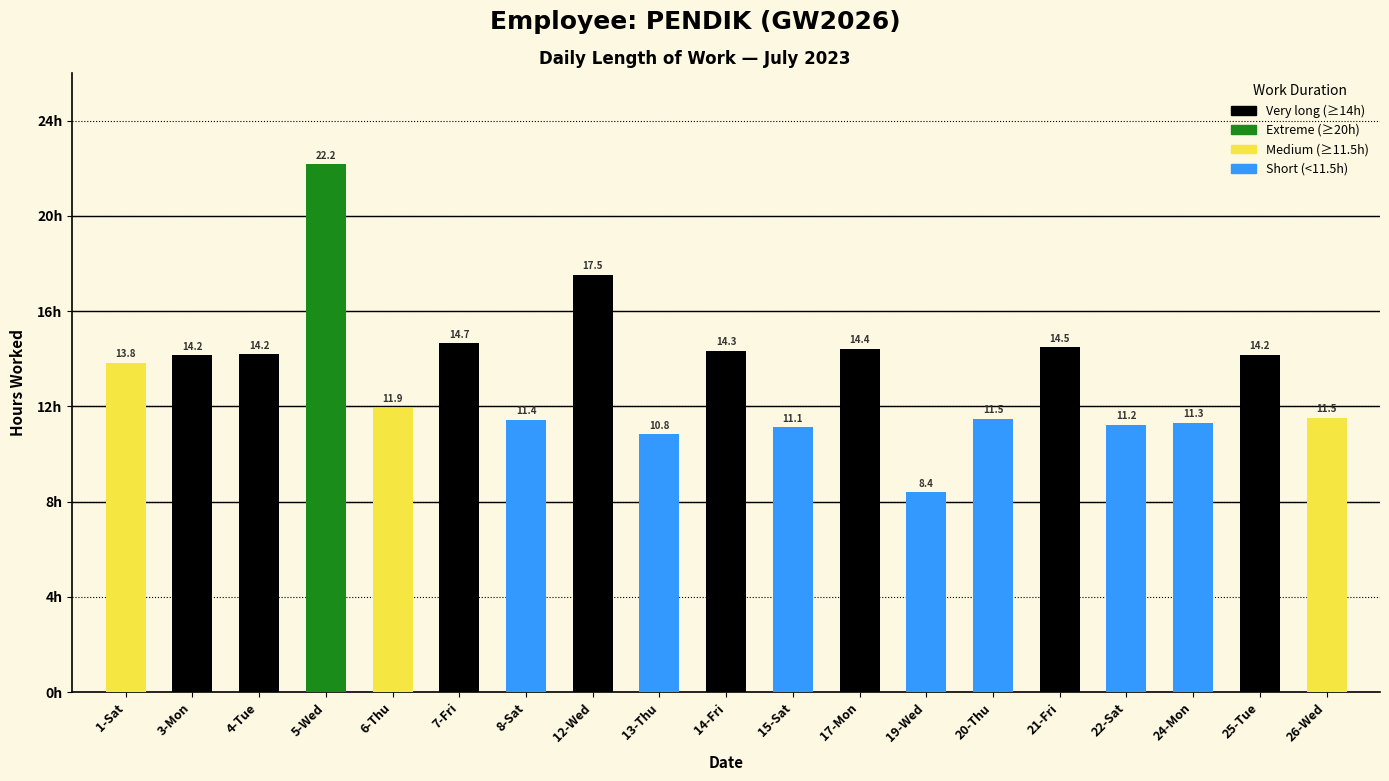

What is the difference between the second highest and second lowest values?

6.7